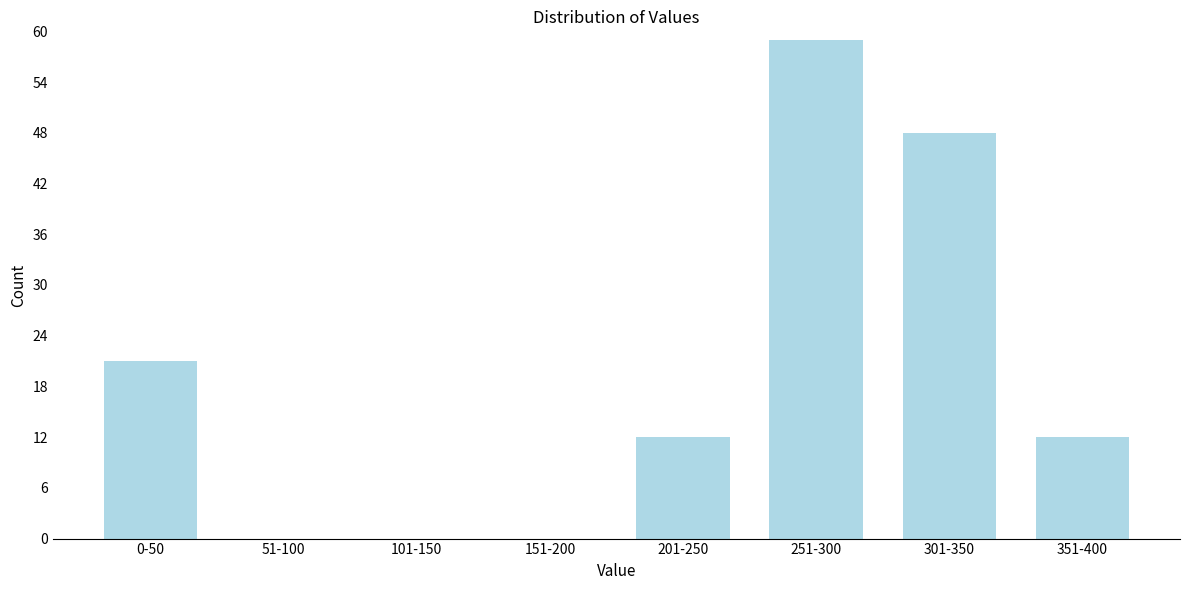

Reading left to right, list all the values displayed in this chart.

0-50=21	51-100=0	101-150=0	151-200=0	201-250=12	251-300=59	301-350=48	351-400=12